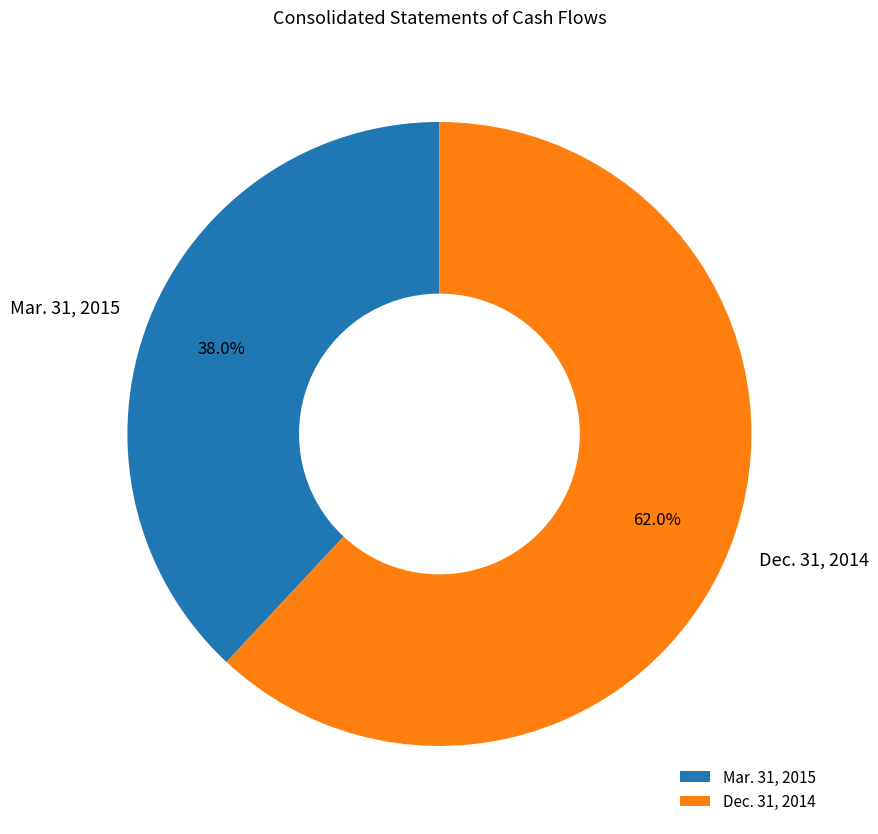

What is the smallest slice in the pie chart?

Mar. 31, 2015